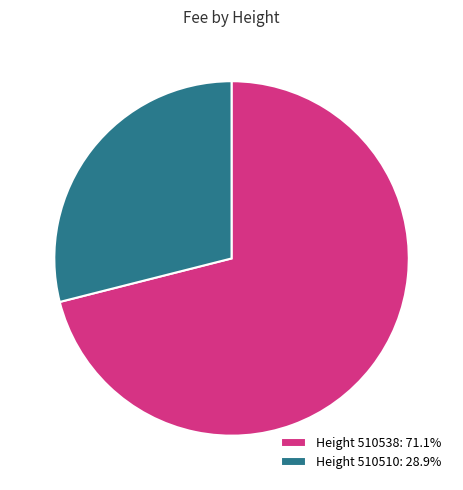

Does Height 510538: 71.1% account for over 50% of the chart?

Yes